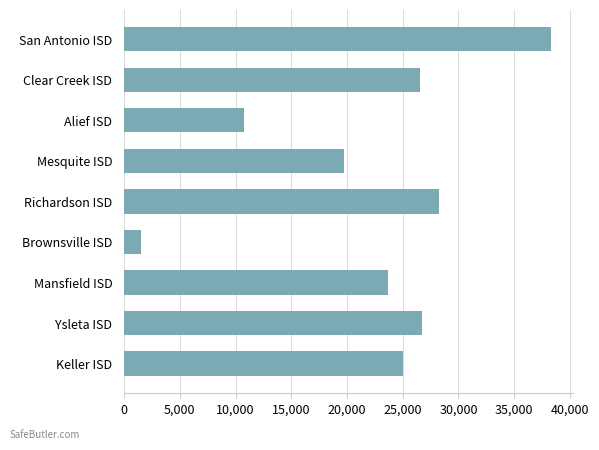

Reading top to bottom, what are all the values shown in this chart?

38351.3	26565.1	10745.7	19766.5	28259.6	1542.7	23669.5	26777.1	25028.1